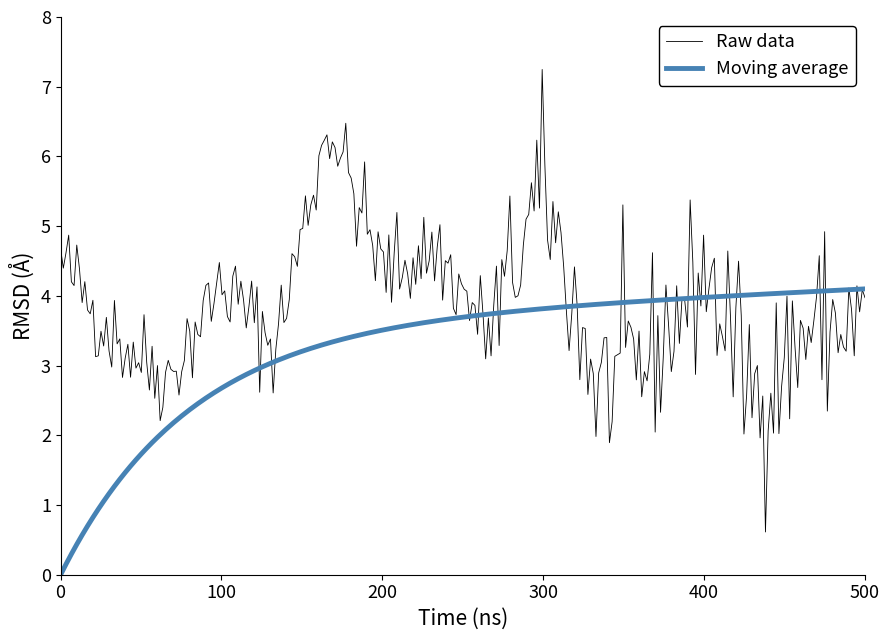

What is the greatest value displayed?

7.2